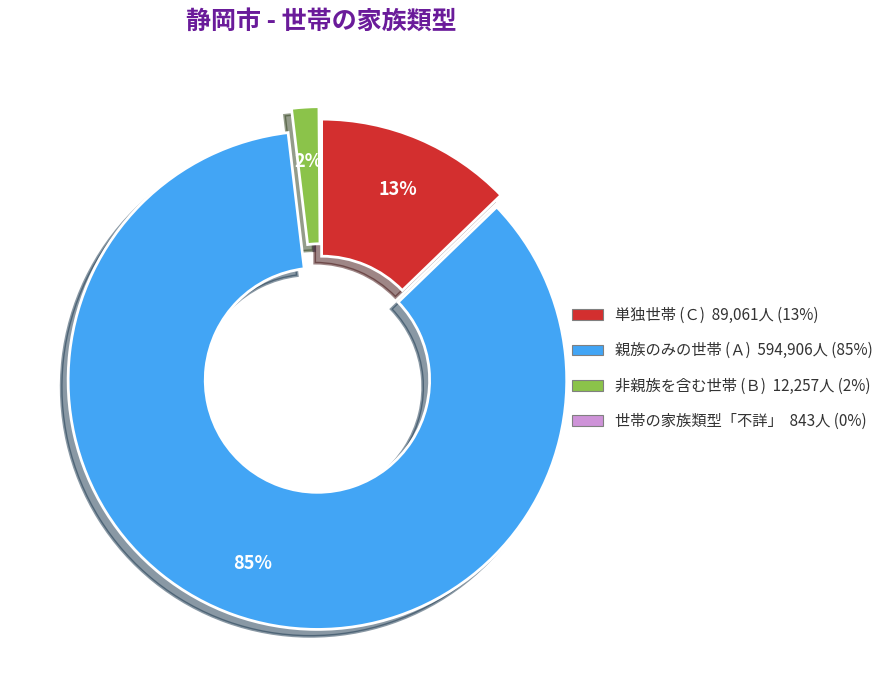

Is there any slice that represents more than half of the pie?

Yes